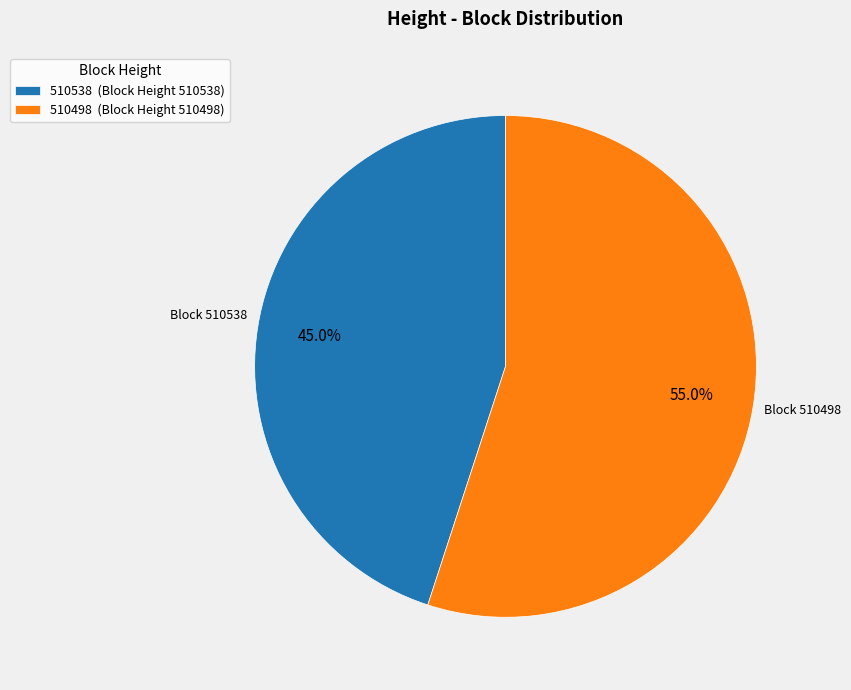

Between 510498 and 510538, which is larger?

510498